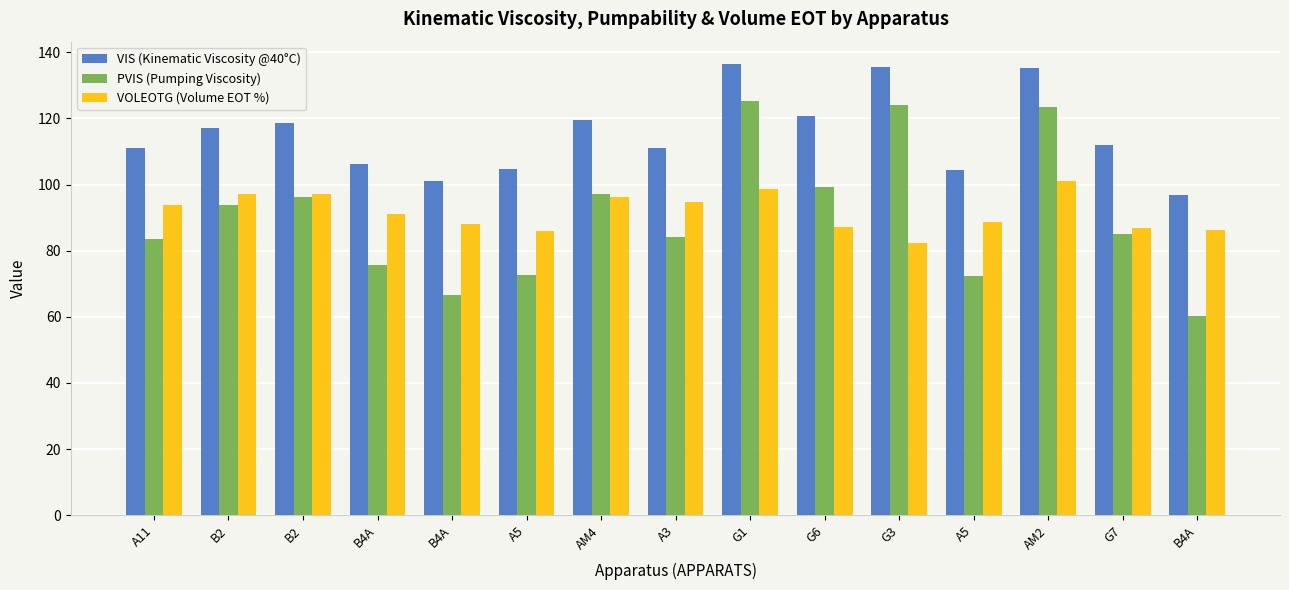

What is the maximum value shown in the chart?

136.4